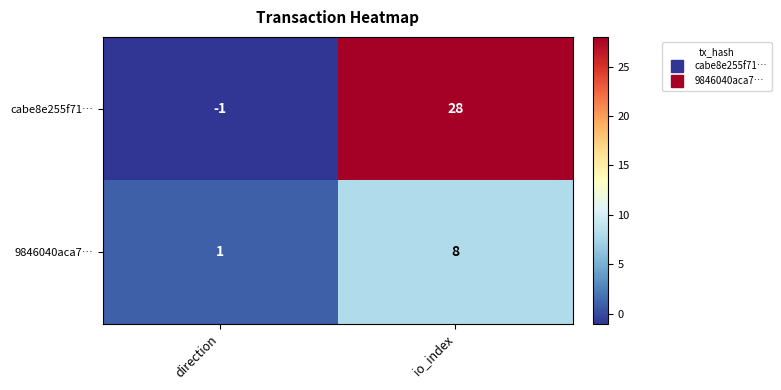

What is the maximum value shown in the chart?

28